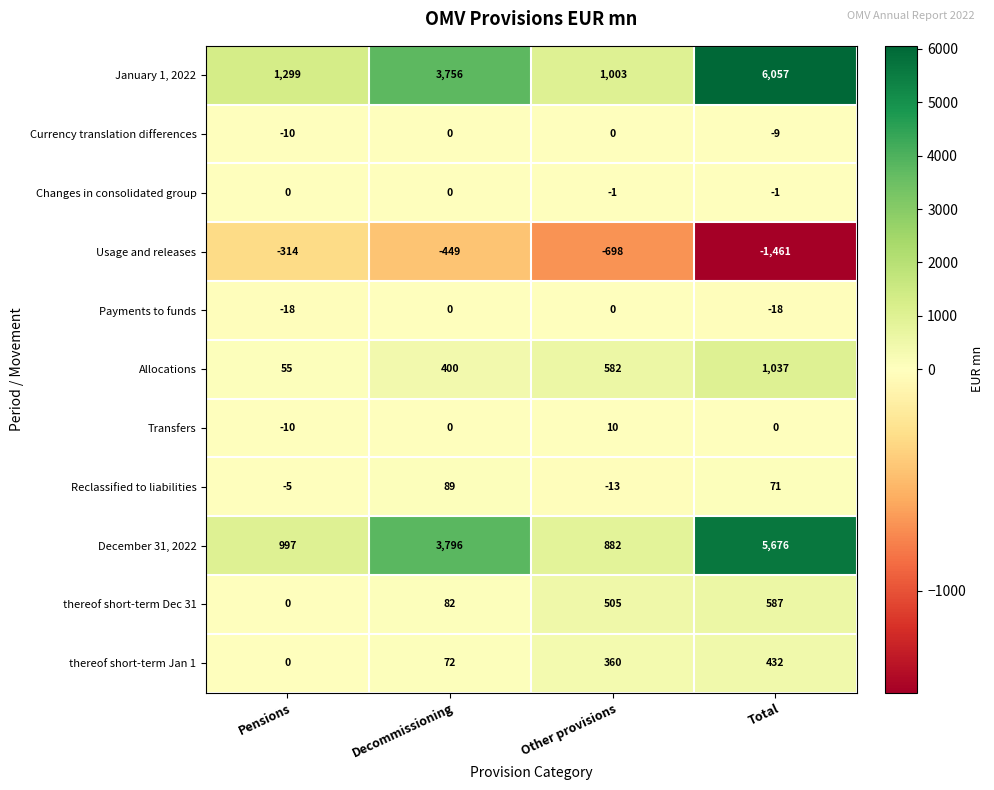

Count the Currency translation differences values in the range -9 to 0.

3